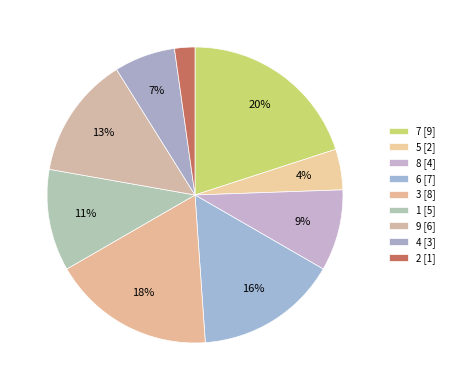

To the nearest percent, what is the average slice percentage?

11%